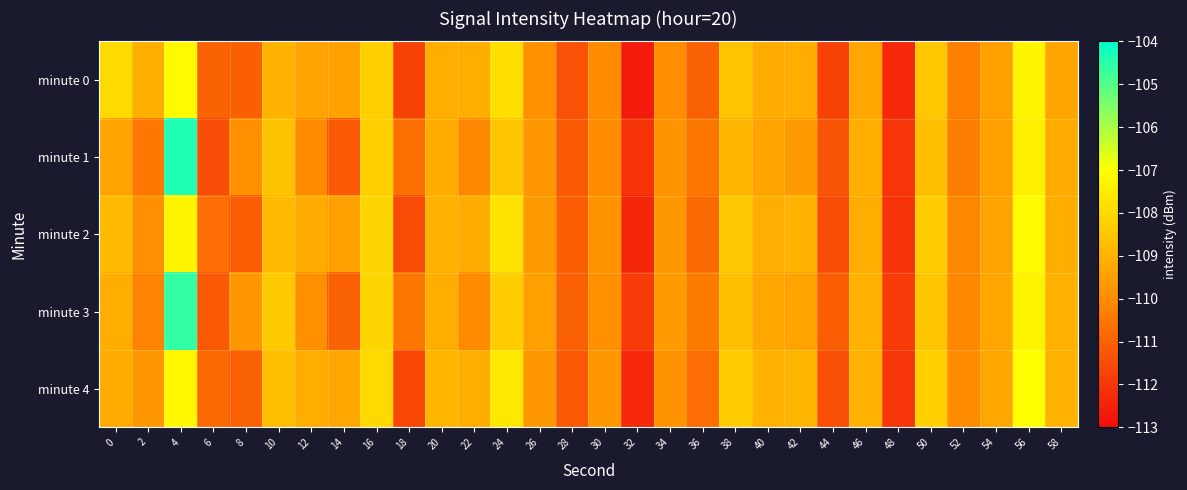

Rank the series at 18 from lowest to highest value.

minute 0, minute 4, minute 2, minute 1, minute 3